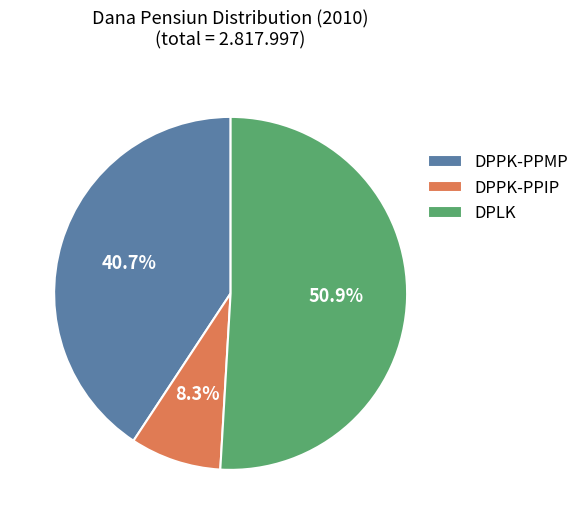

Does any single category account for the majority?

Yes